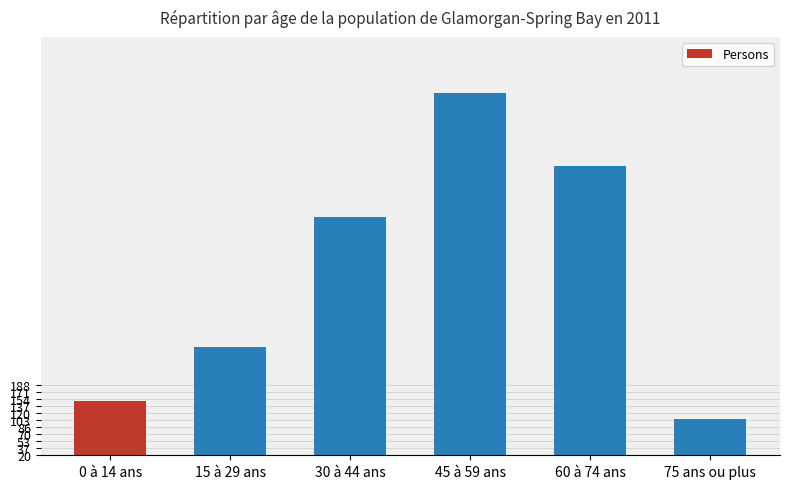

What position from the right is 0 à 14 ans?

6